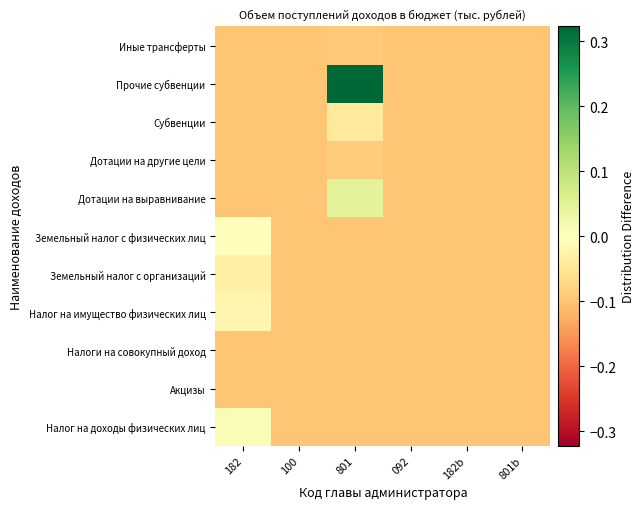

At 092, list the series in order from largest to smallest.

Налог на доходы физических лиц, Акцизы, Налоги на совокупный доход, Налог на имущество физических лиц, Земельный налог с организаций, Земельный налог с физических лиц, Дотации на выравнивание, Дотации на другие цели, Субвенции, Прочие субвенции, Иные трансферты